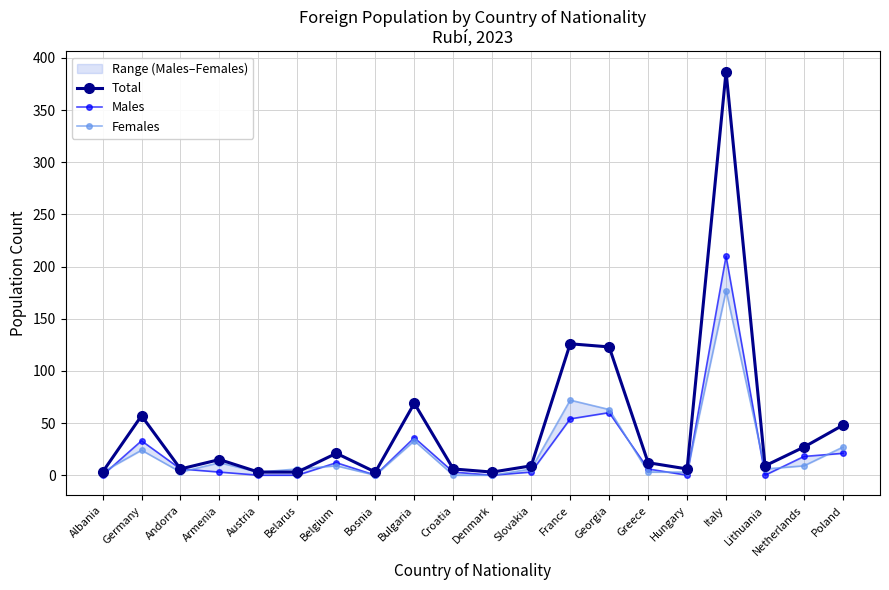

What is the sum of the Total values at Italy and Germany?

444